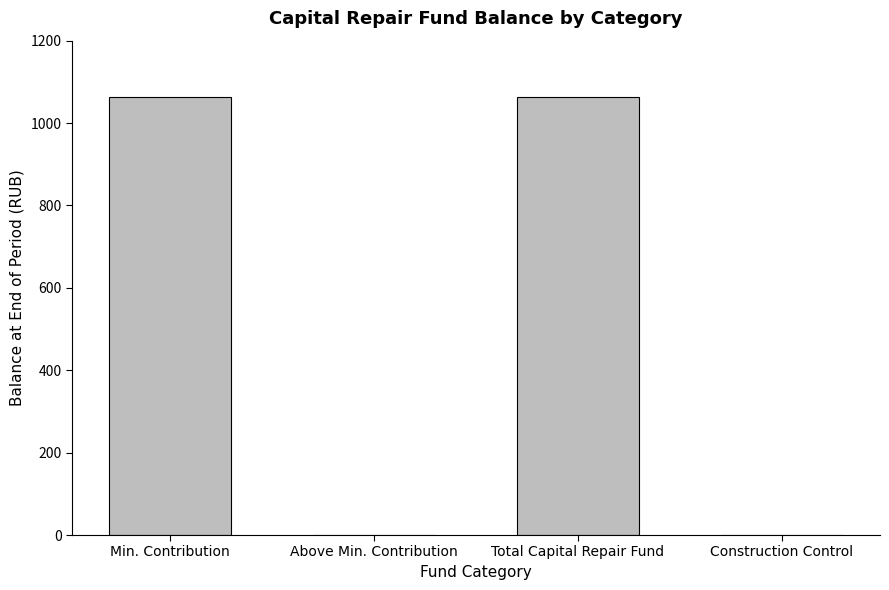

What is the change in value from Total Capital Repair Fund to Construction Control?

-1063.9